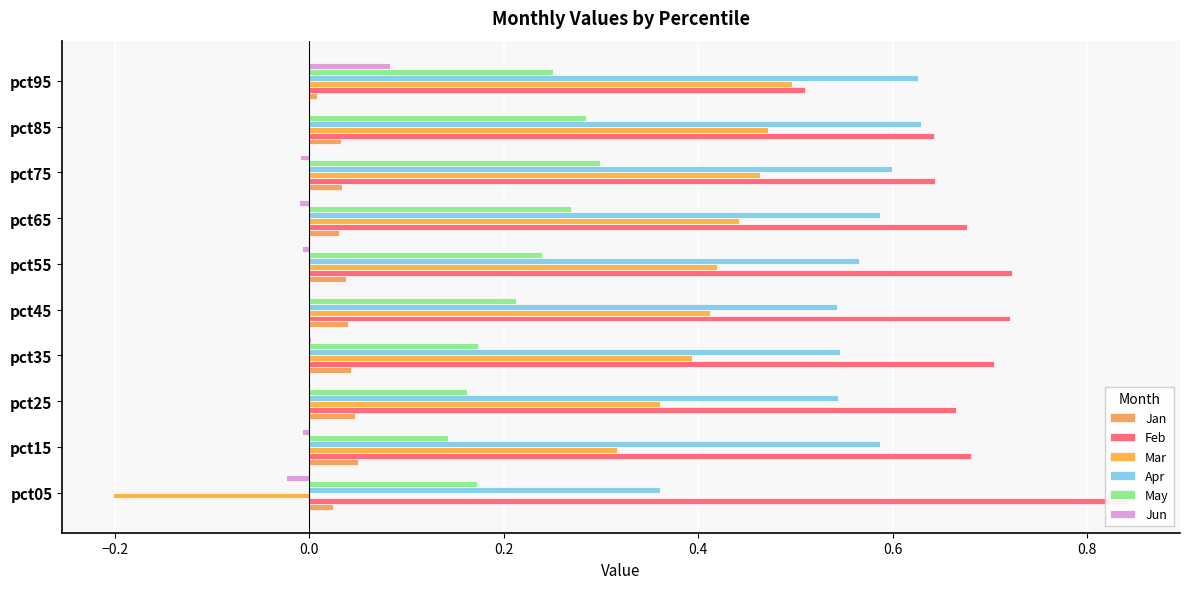

Rank the series by their maximum value, from lowest to highest.

Jan, Jun, May, Mar, Apr, Feb